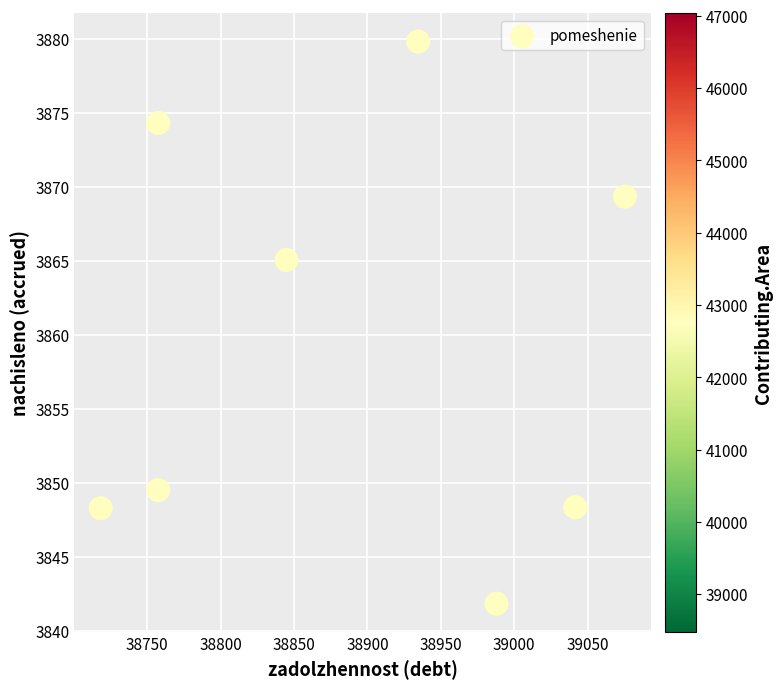

What is the range of X values (max minus min)?

357.1